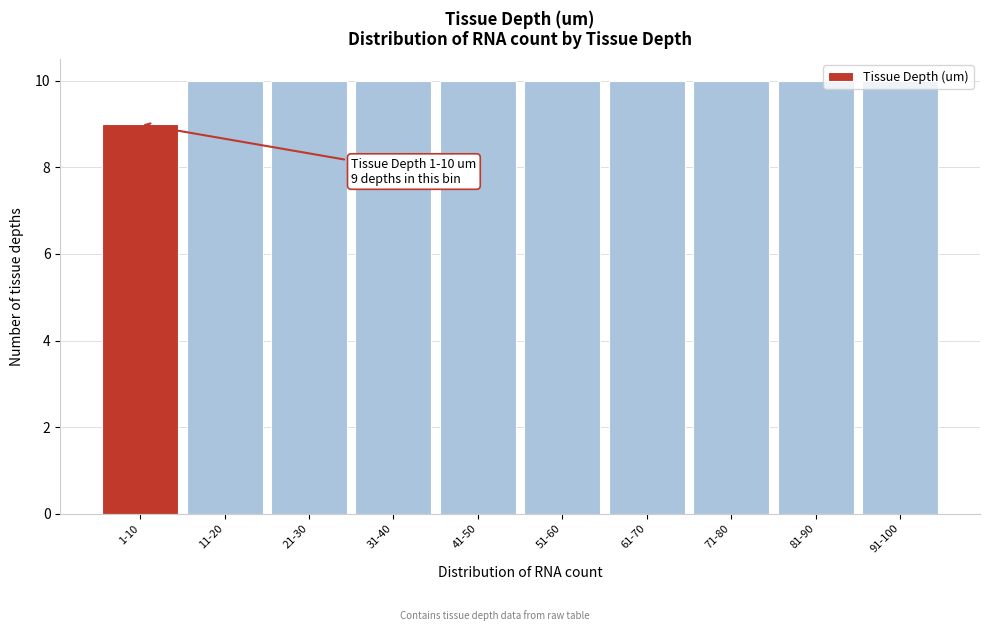

What is the sum of the values at 11-20 and 1-10?

19